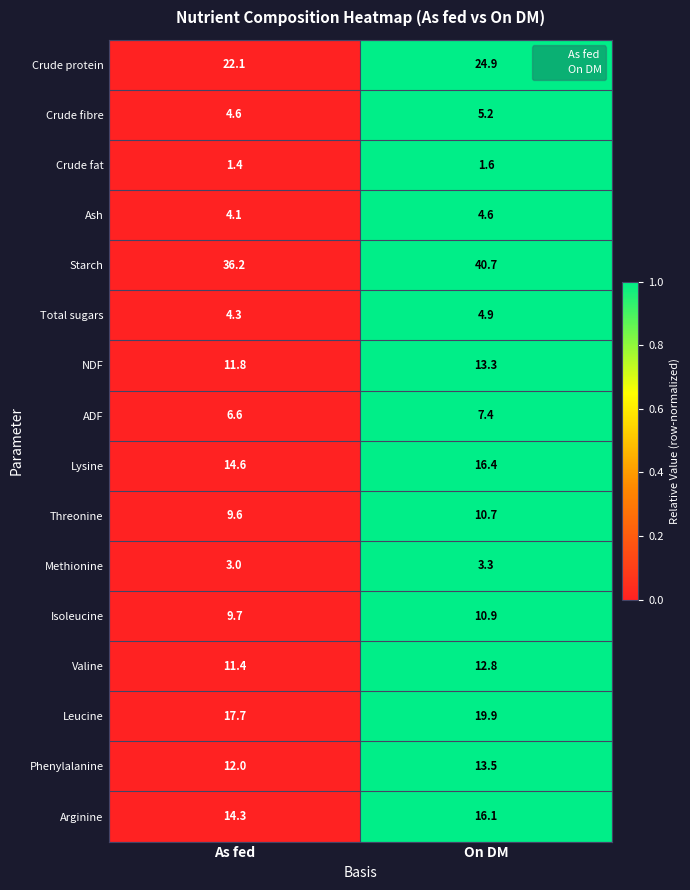

What is the sum of all Isoleucine values?

20.6